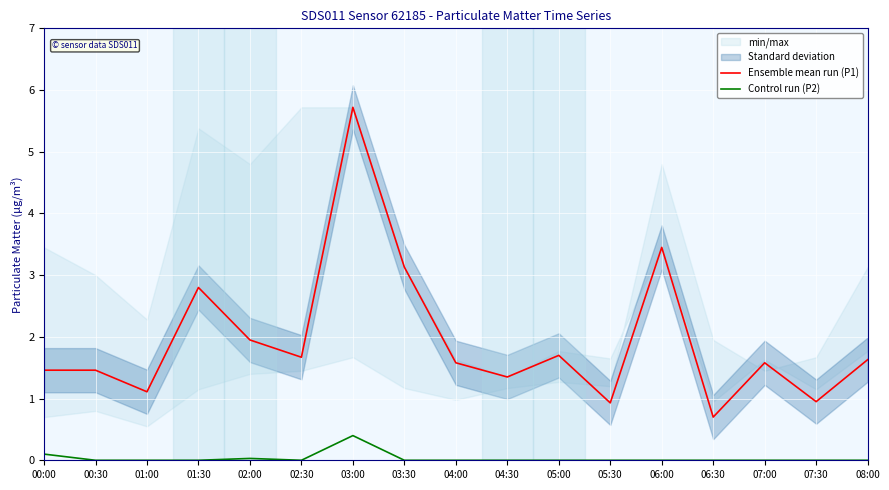

Reading left to right, what are all the values shown in this chart?

Ensemble mean run (P1): 1.5	1.5	1.1	2.8	1.9	1.7	5.7	3.1	1.6	1.4	1.7	0.9	3.5	0.7	1.6	0.9	1.6
Control run (P2): 0.1	0.0	0.0	0.0	0.0	0.0	0.4	0.0	0.0	0.0	0.0	0.0	0.0	0.0	0.0	0.0	0.0